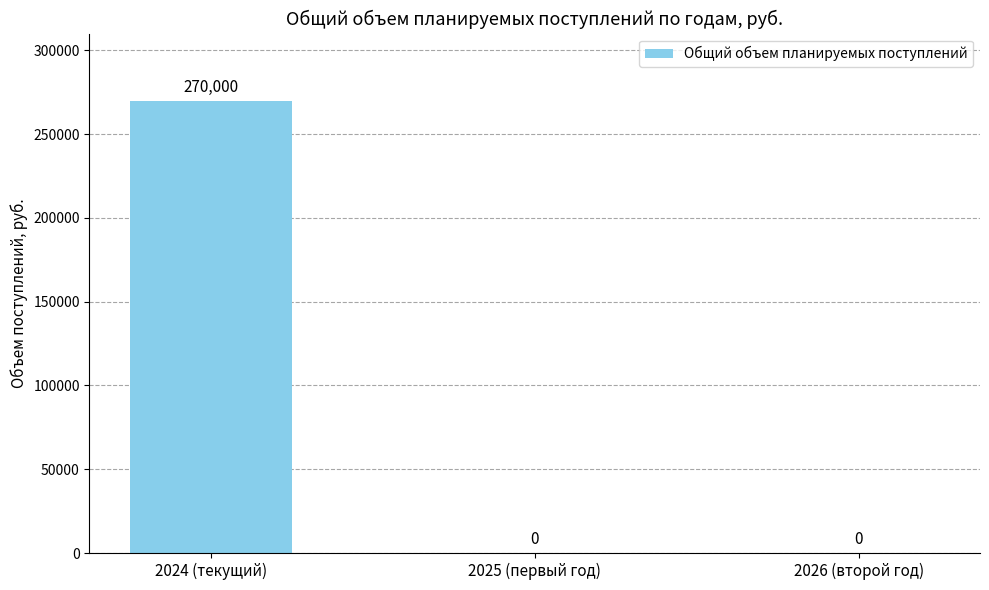

The chart shows a value of 0 at 2026 (второй год). True or false?

True